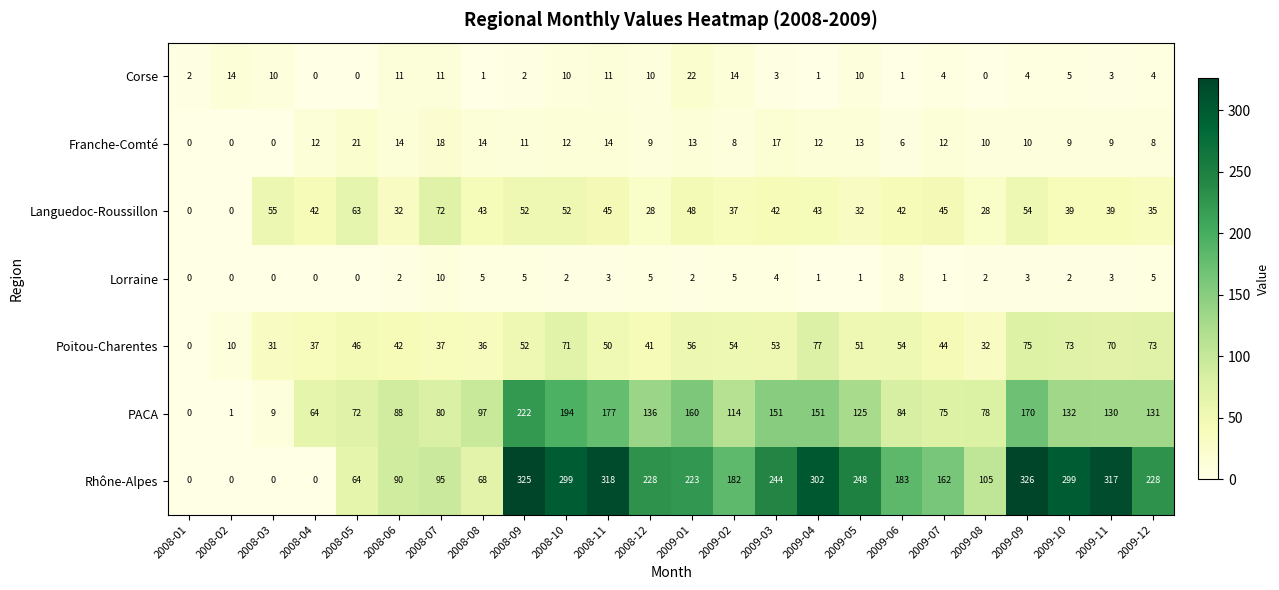

At which category does the chart reach its peak across all series?

2009-09